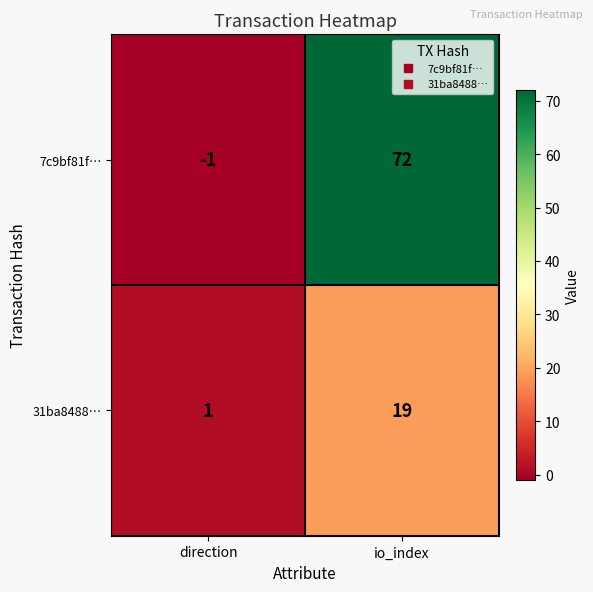

Reading left to right, list all the values displayed in this chart.

7c9bf81f…: direction=-1	io_index=72
31ba8488…: direction=1	io_index=19